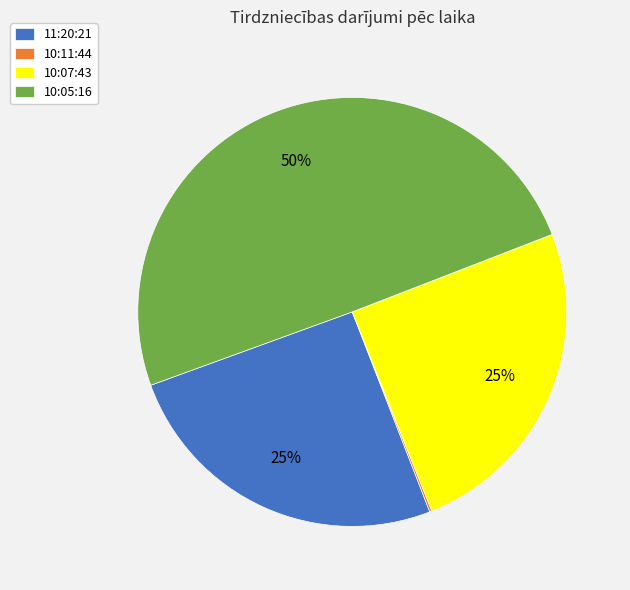

Is 10:07:43 the majority of the pie?

No